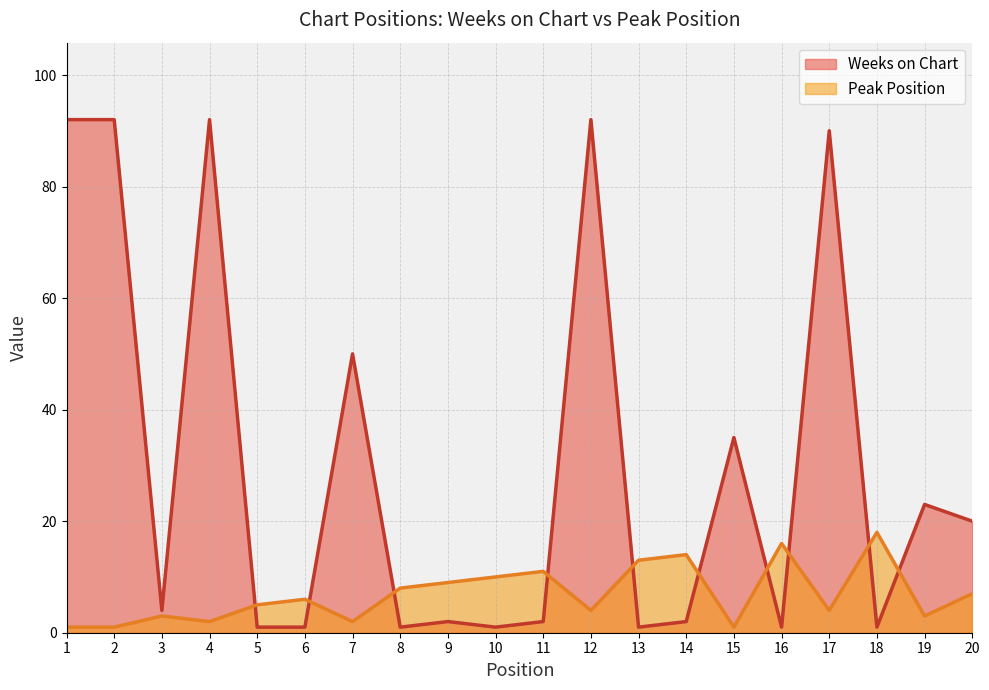

What is the value of the Weeks on Chart point at the 8th from the left?

1